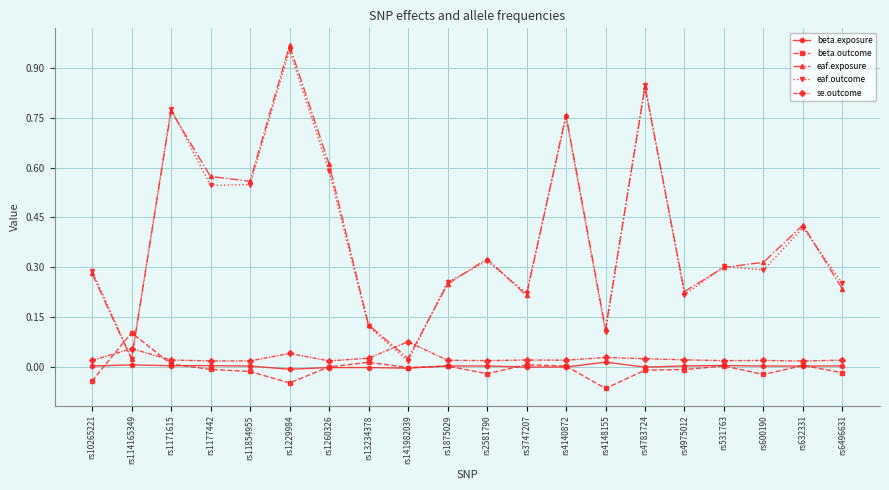

True or false: se.outcome has more than 2 points higher than both neighbors.

True